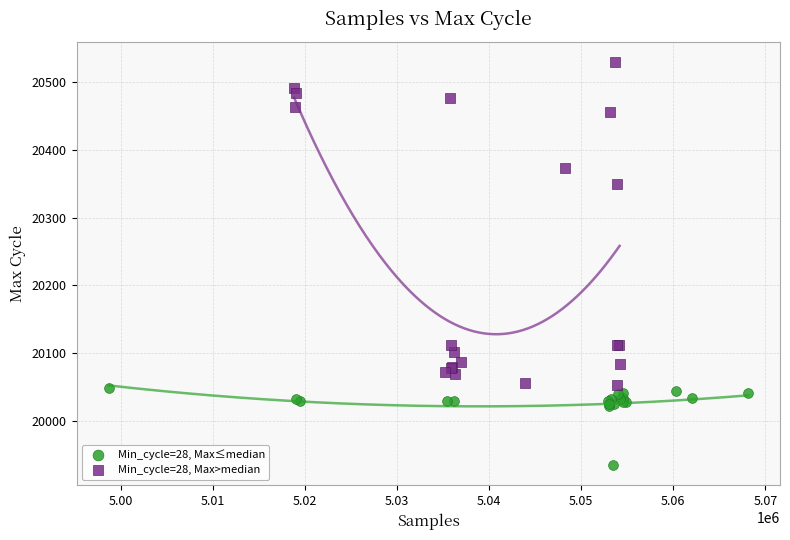

Which series has the largest Y range (max minus min)?

Min_cycle=28, Max>median